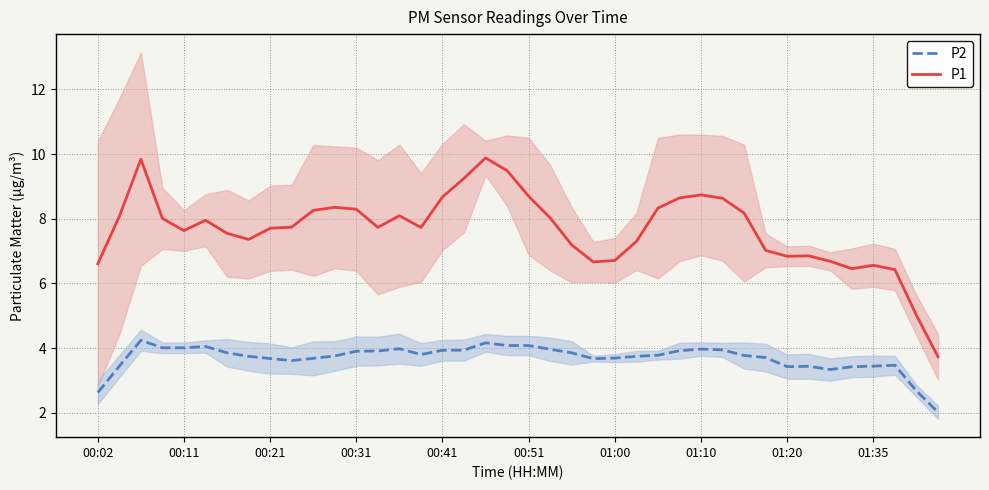

What is the minimum value for P2?

2.0